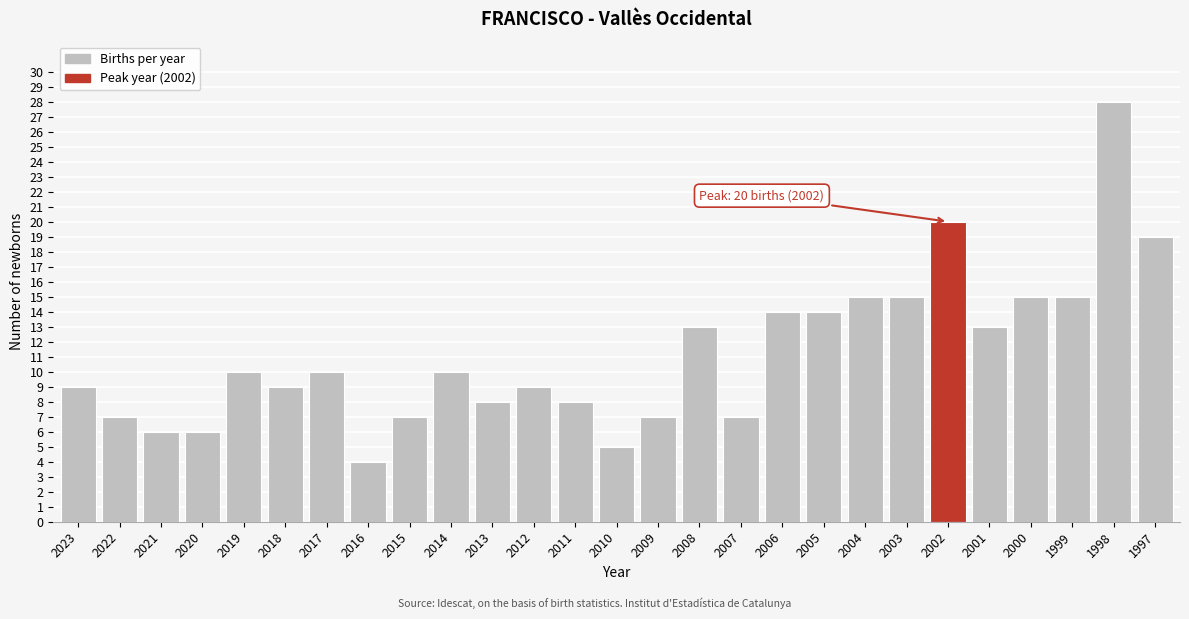

Reading left to right, what are all the values shown in this chart?

2023=9	2022=7	2021=6	2020=6	2019=10	2018=9	2017=10	2016=4	2015=7	2014=10	2013=8	2012=9	2011=8	2010=5	2009=7	2008=13	2007=7	2006=14	2005=14	2004=15	2003=15	2002=20	2001=13	2000=15	1999=15	1998=28	1997=19